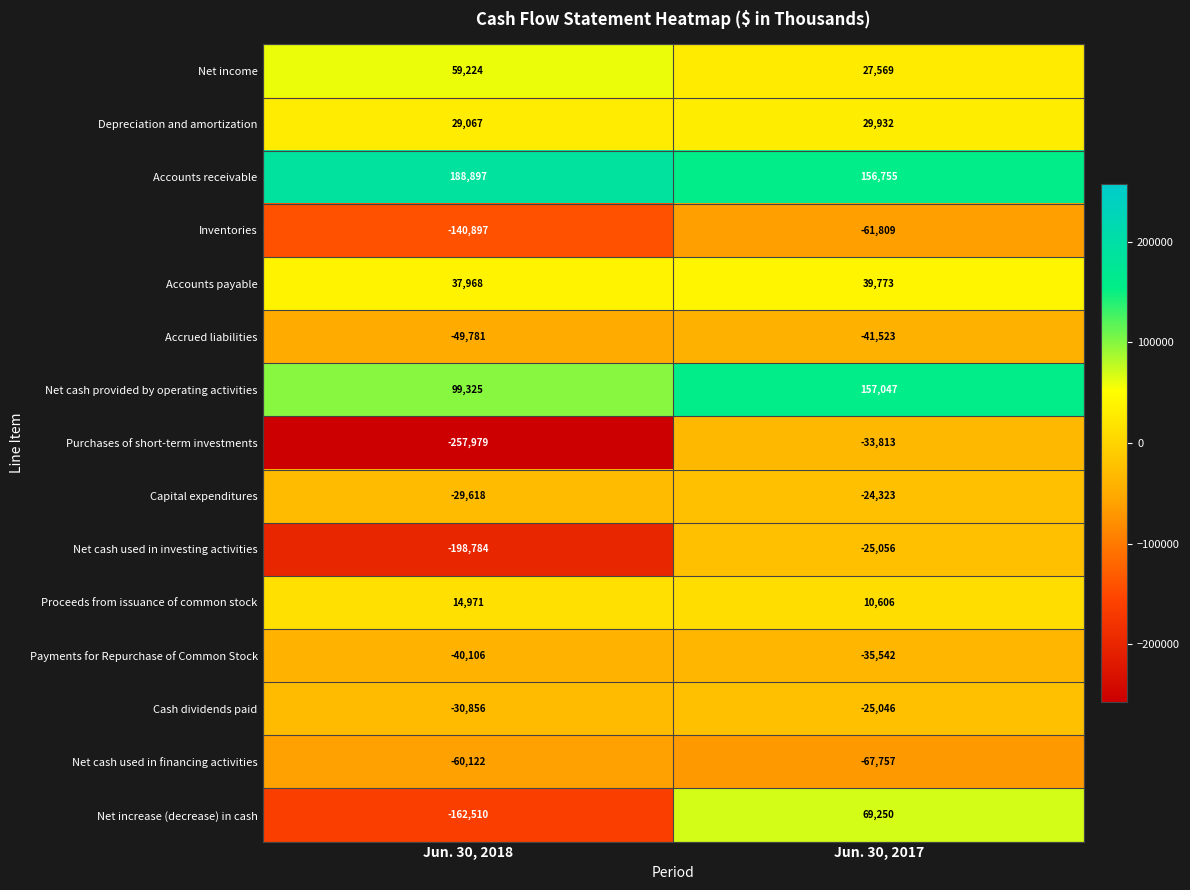

Is the value of Accounts receivable at Jun. 30, 2017 greater than the value of Proceeds from issuance of common stock at Jun. 30, 2018?

Yes